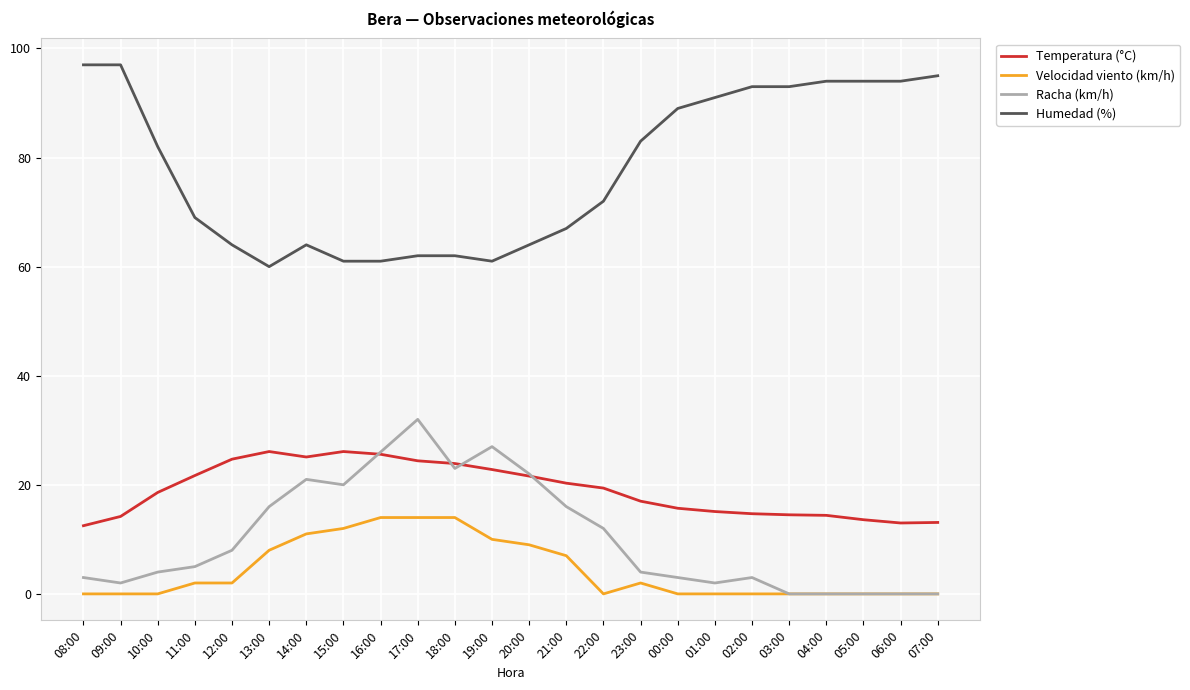

True or false: Humedad (%) and Temperatura (°C) intersect in this chart.

False